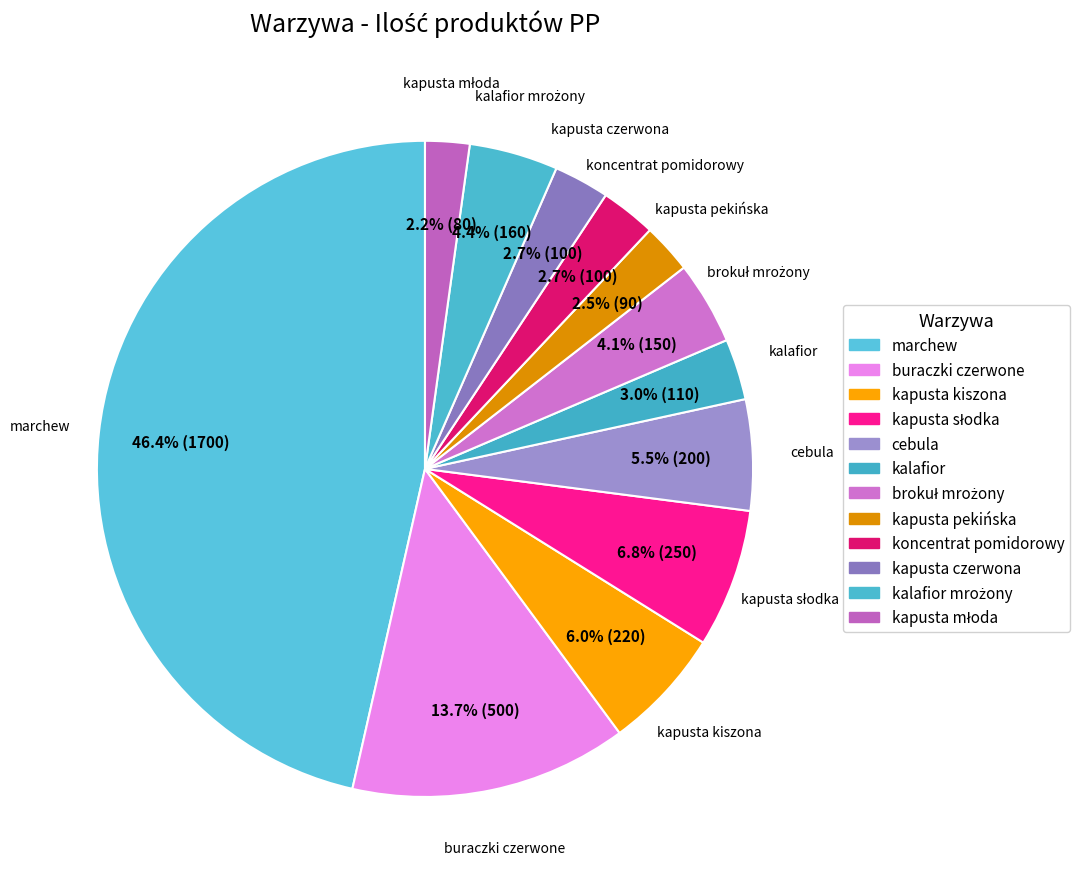

Count the number of slices in the pie.

12